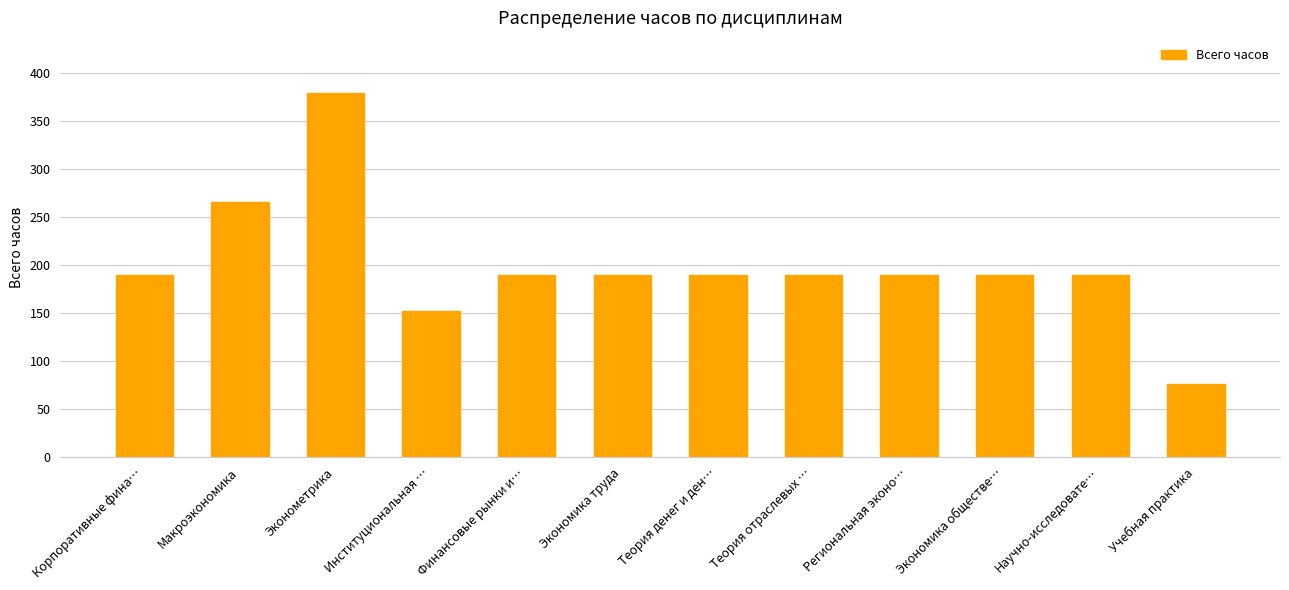

True or false: the data shows 44 at Теория отраслевых ….

False